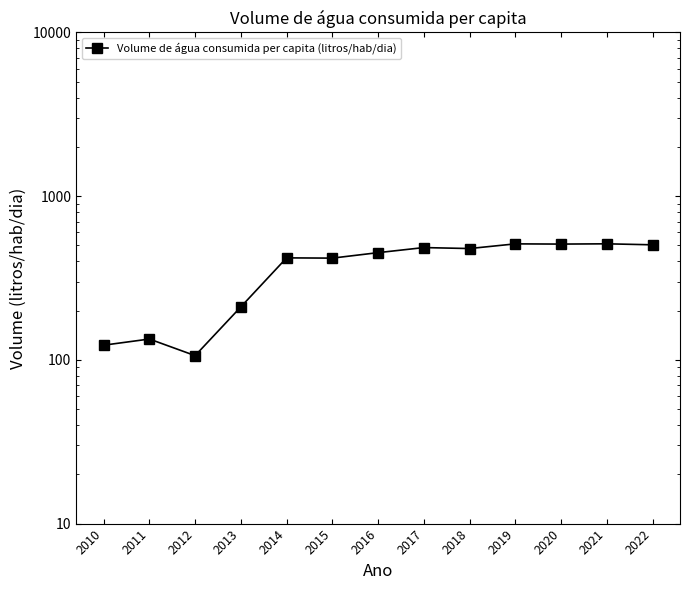

What value does the data have at 2013?

210.7